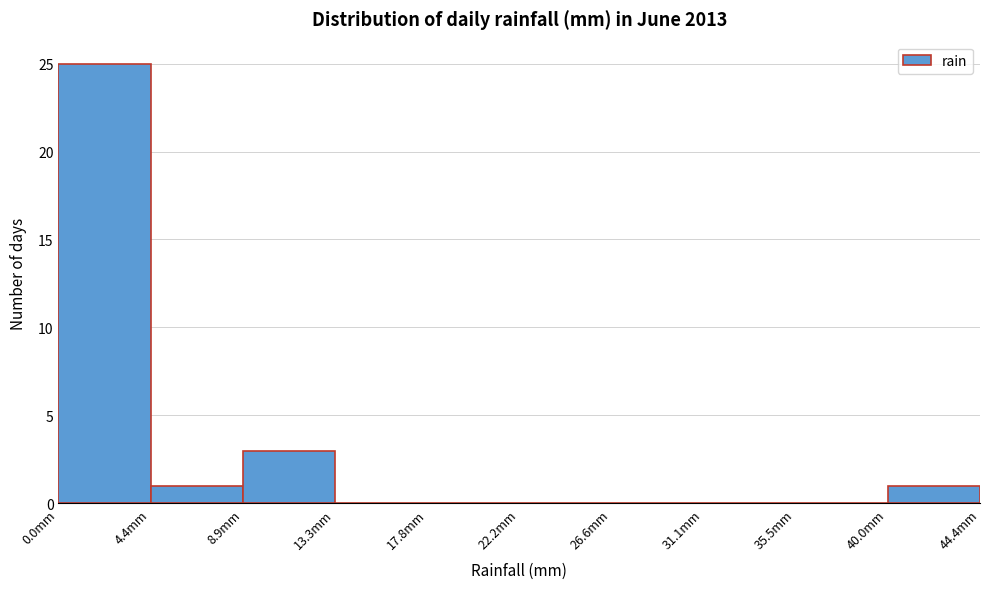

Reading left to right, transcribe this chart: for each bar, give the range it covers on the x-axis and its height. Neither the bar edges nor the heights are printed on the chart, so give them approximately, as read against the axes.

0.0 to 4.5: 25
4.5 to 9.0: 1
9.0 to 13.5: 3
13.5 to 18.0: 0
18.0 to 22.0: 0
22.0 to 26.5: 0
26.5 to 31.0: 0
31.0 to 35.5: 0
35.5 to 40.0: 0
40.0 to 44.5: 1